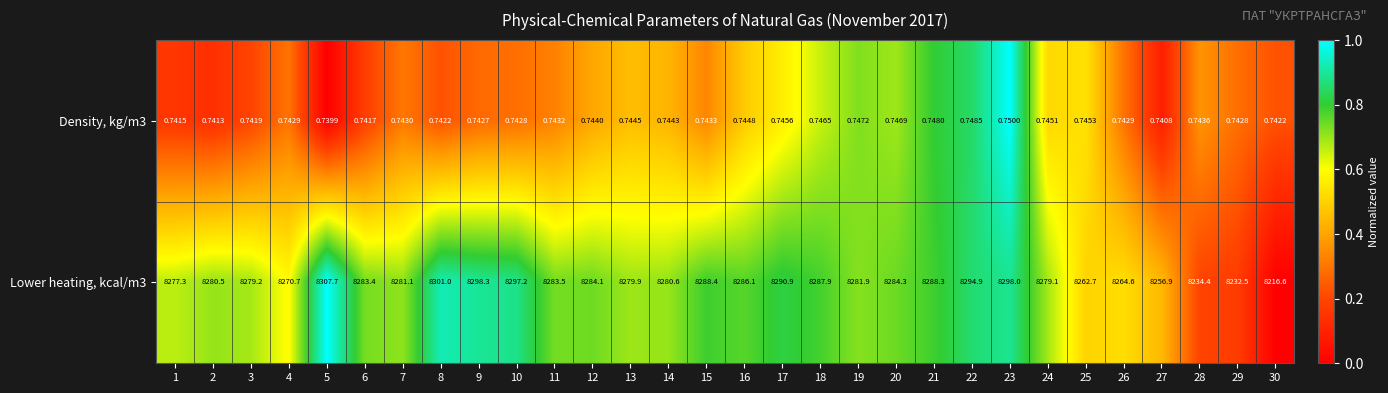

Which series has the largest range (max minus min)?

Lower heating, kcal/m3